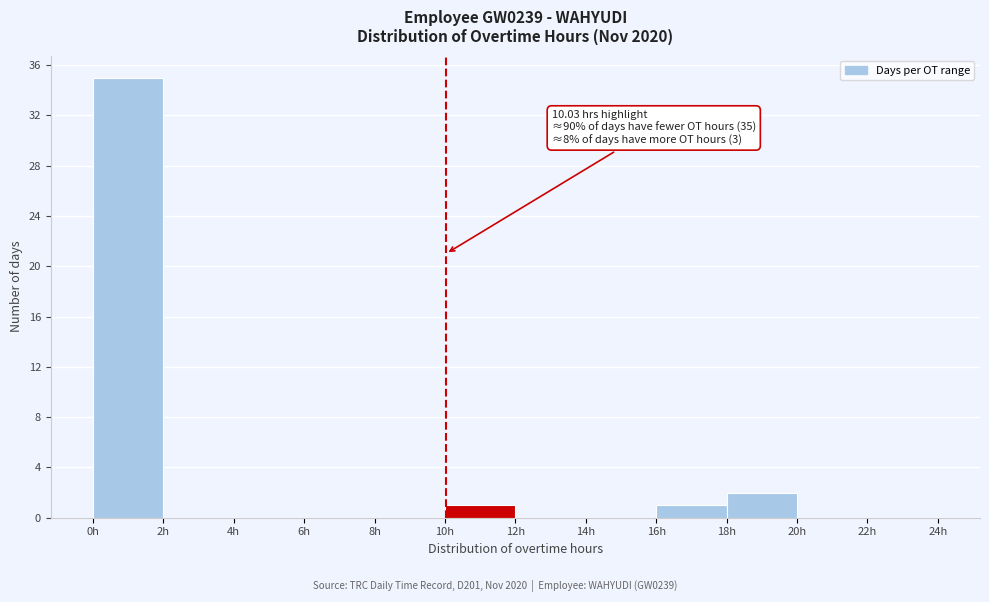

Over which range of the x-axis is the bar tallest?

0 to 2